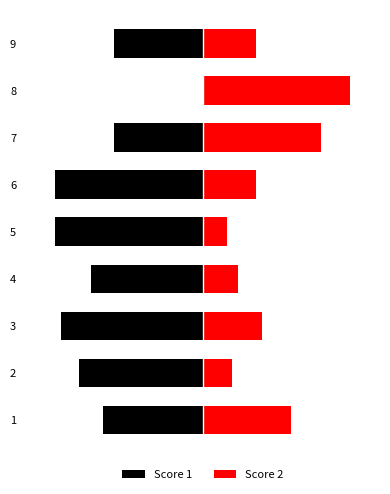

At how many categories does at least one series exceed 13?

3